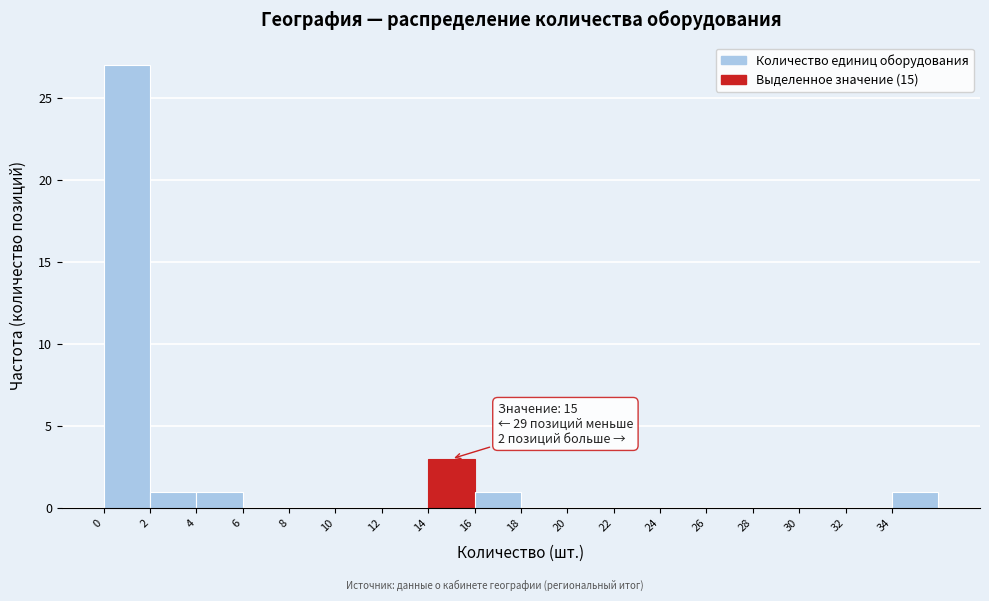

Which range on the x-axis has the tallest bar?

0 to 2